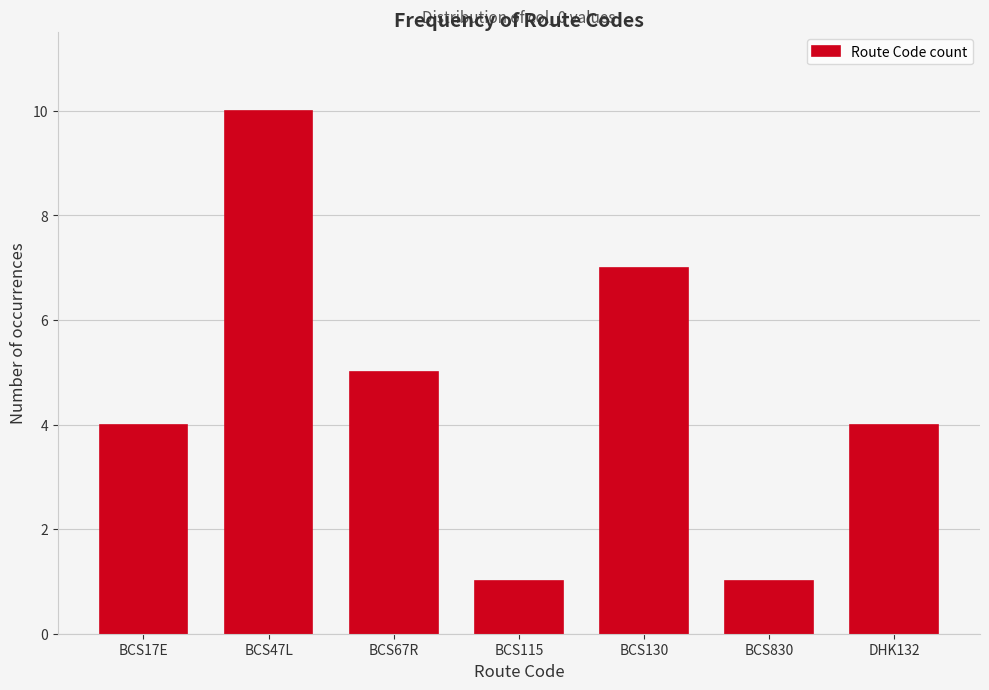

Reading left to right, transcribe all the data shown in this chart.

BCS17E=4	BCS47L=10	BCS67R=5	BCS115=1	BCS130=7	BCS830=1	DHK132=4